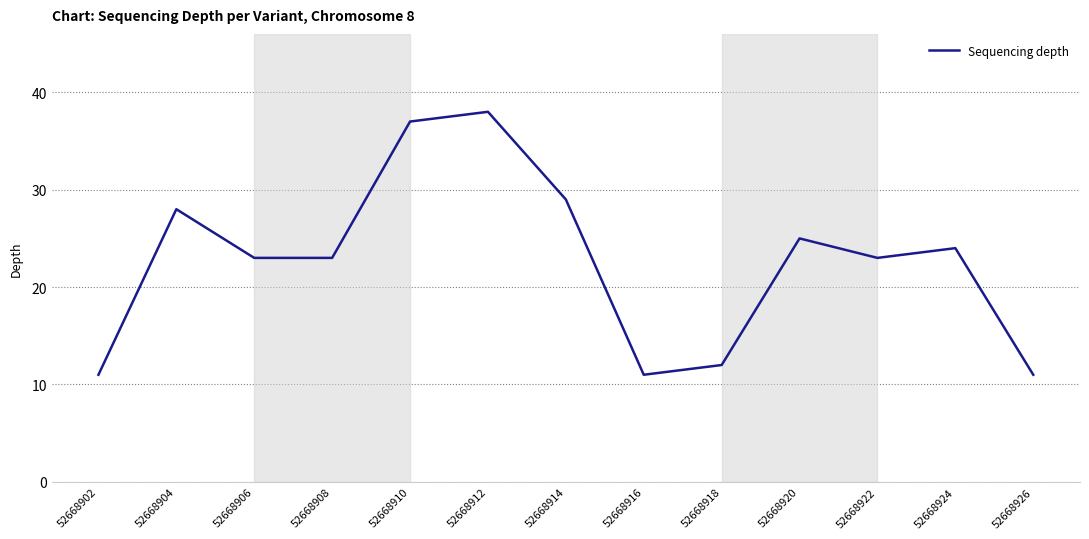

How many interior local peaks (higher than both neighbors) does the data have?

4